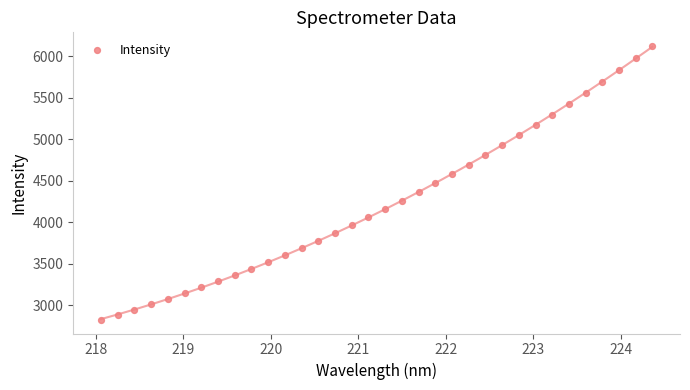

What is the range of X values (max minus min)?

6.3